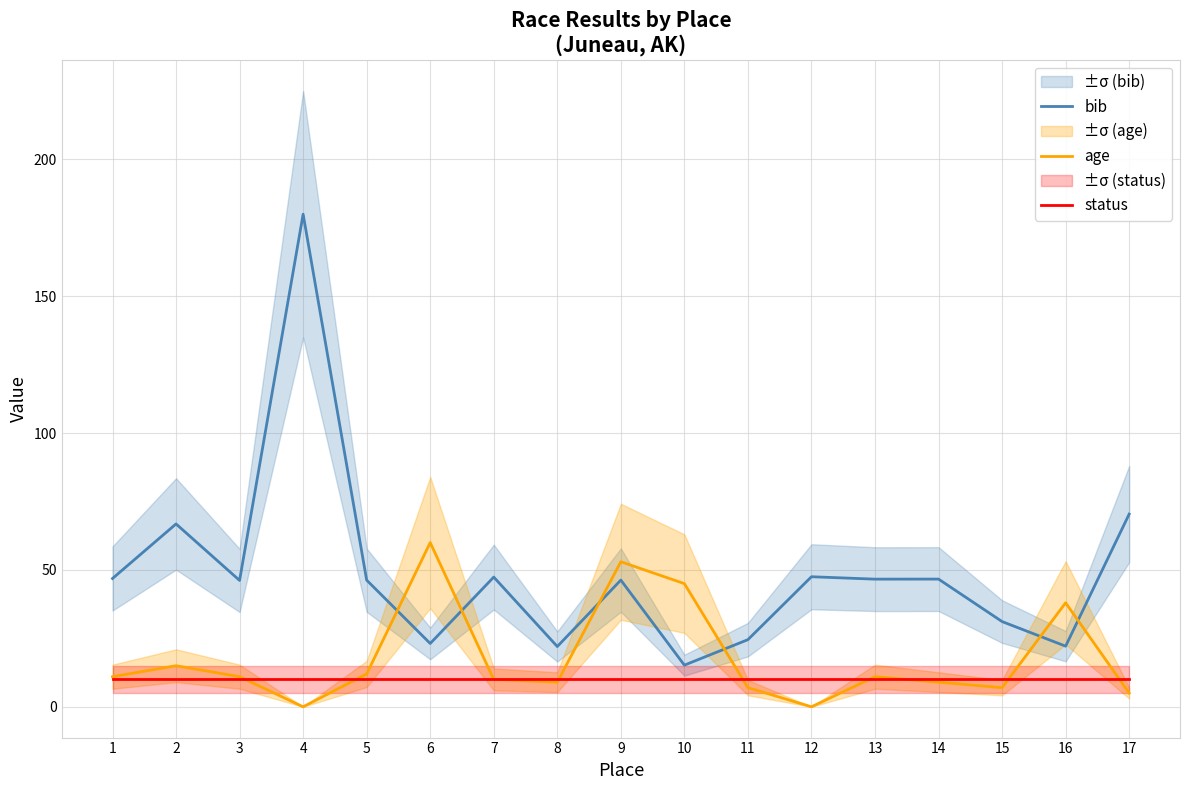

Which series has the widest spread of values?

bib